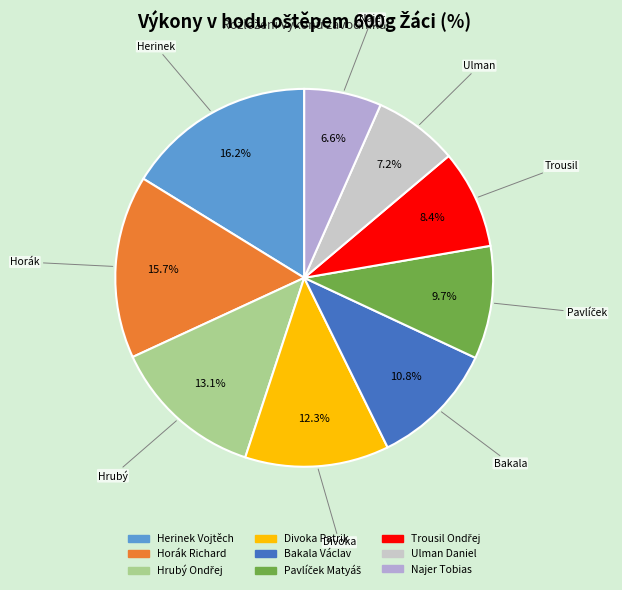

To the nearest percent, what is the difference between the largest and smallest slice percentages?

10%